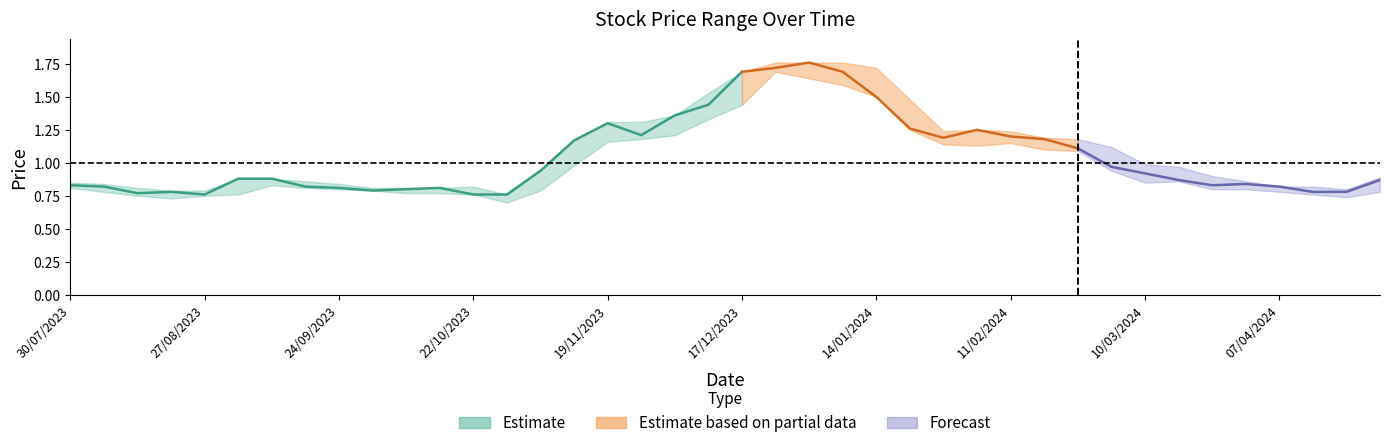

What position from the right is 22?

18